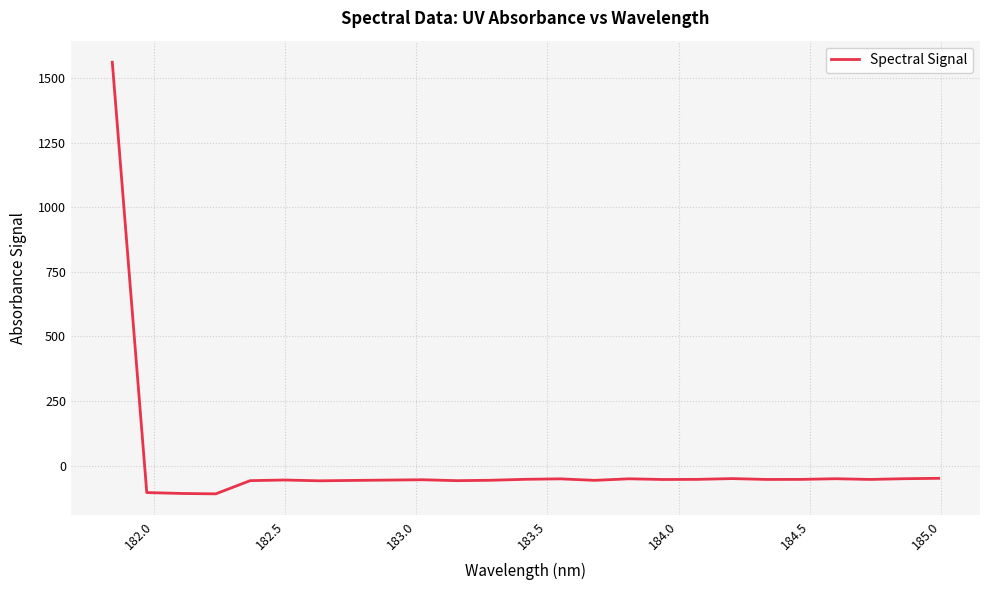

What is the difference between the maximum and minimum values?

1671.1